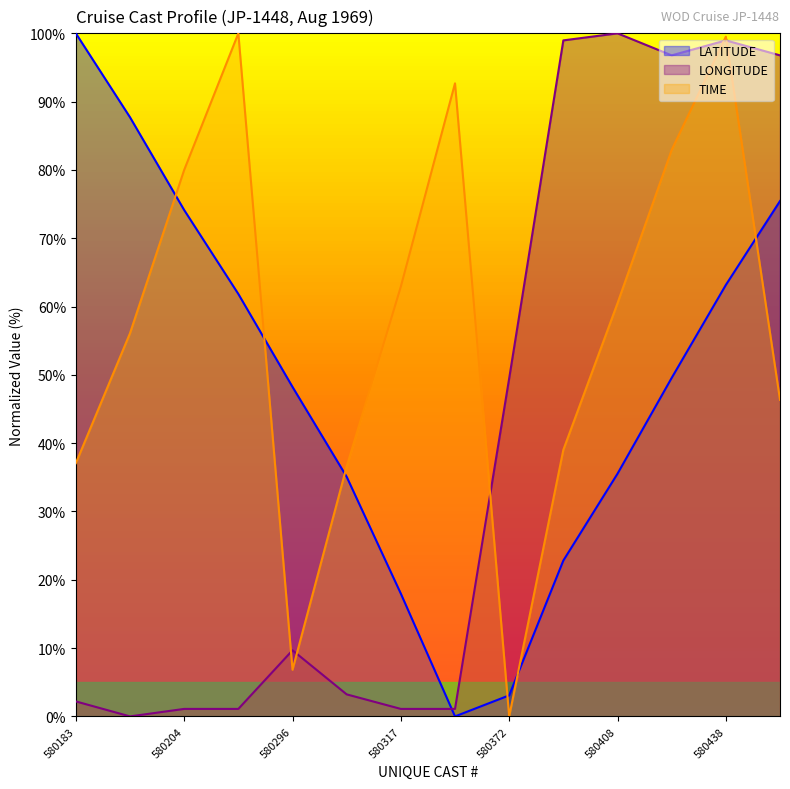

Where is the first local maximum for LONGITUDE?

580296